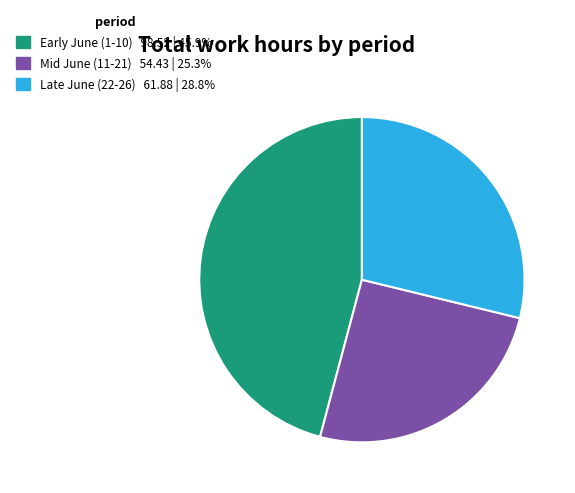

How many slices are in this pie chart?

3